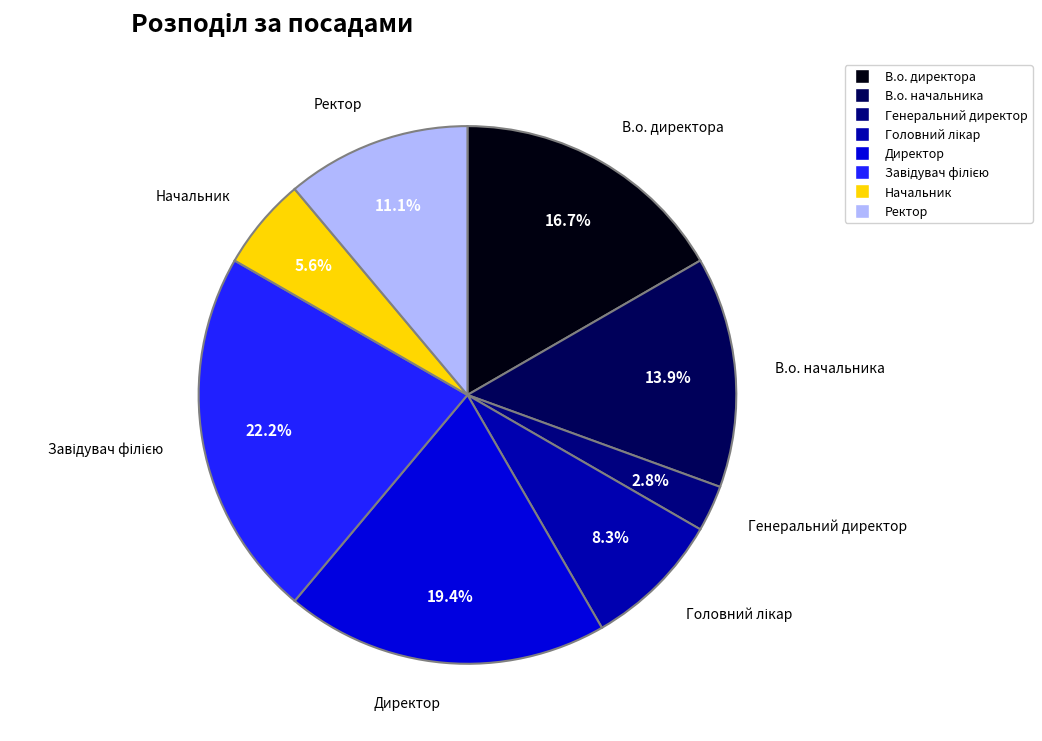

How many slices are in this pie chart?

8